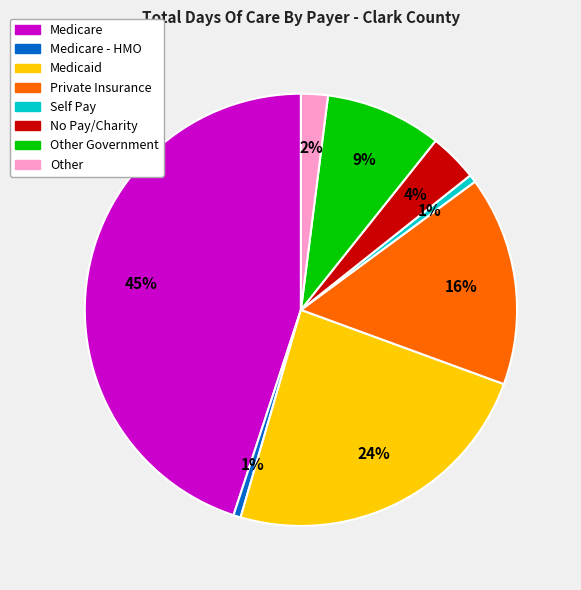

Is there any slice that represents more than half of the pie?

No